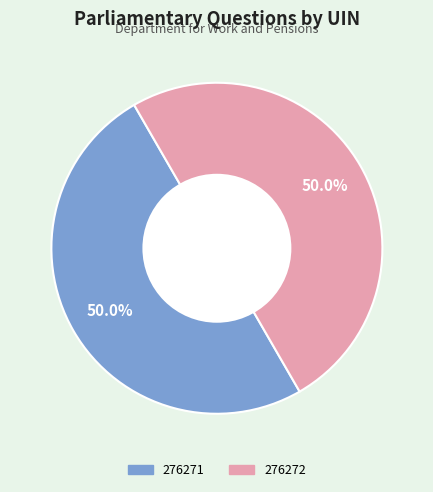

How many slices are in this pie chart?

2